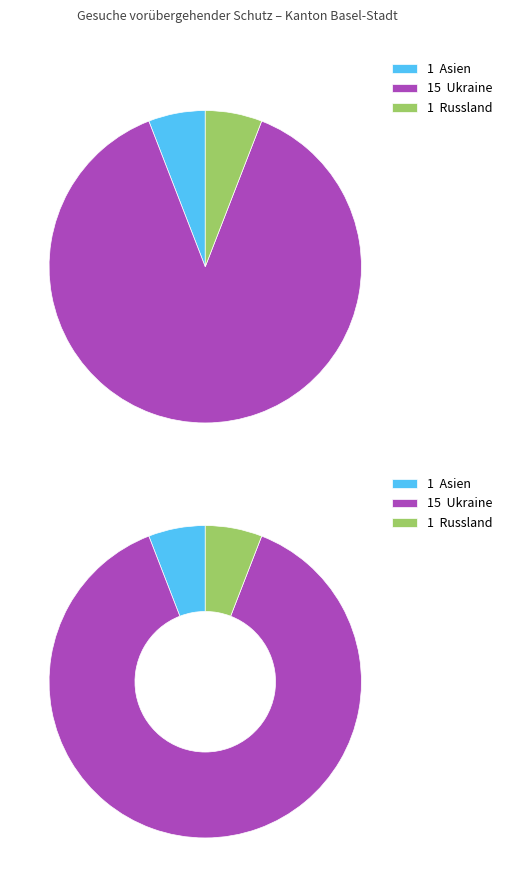

What is the majority slice?

Ukraine